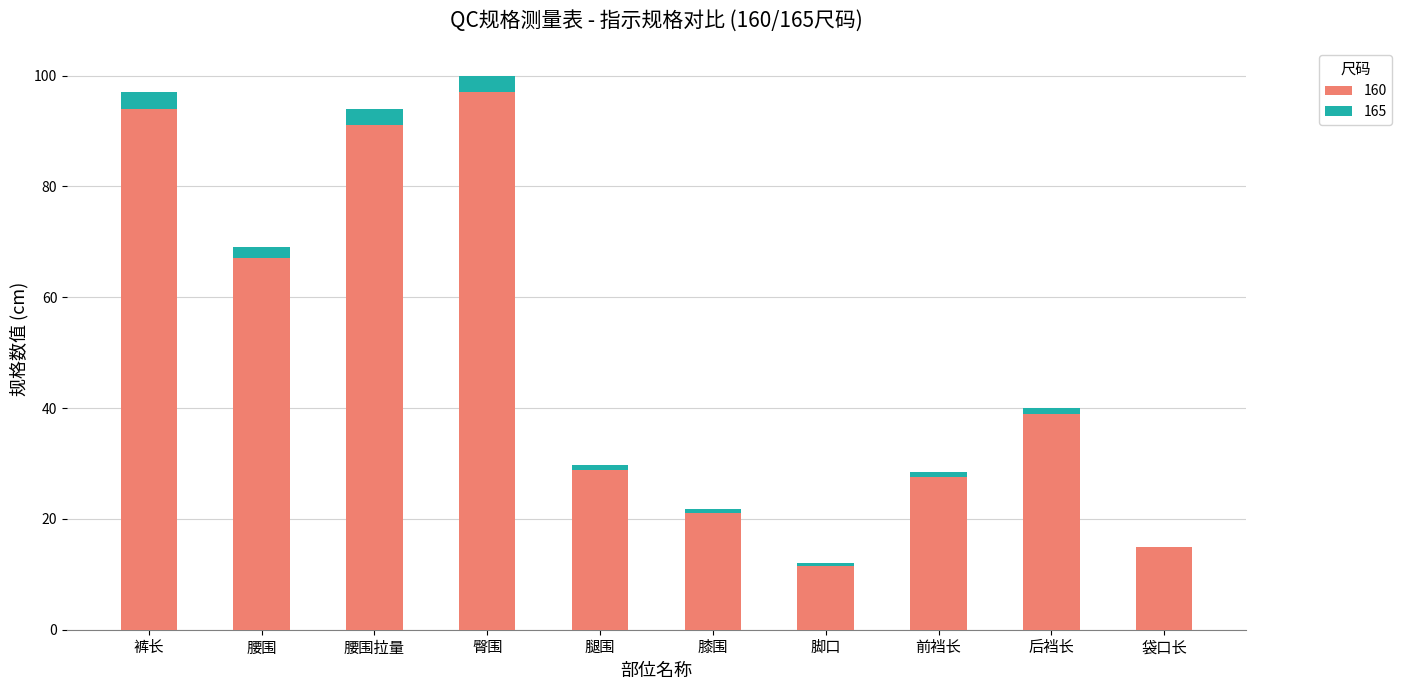

The value of 160 at 膝围 is 6.3. True or false?

False